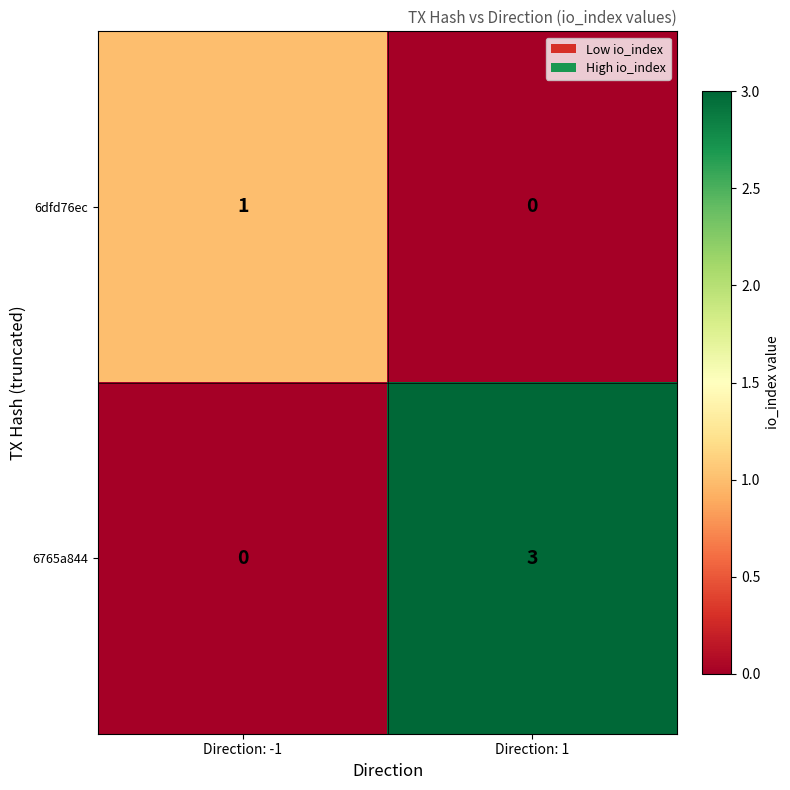

Count the number of categories in the chart.

2